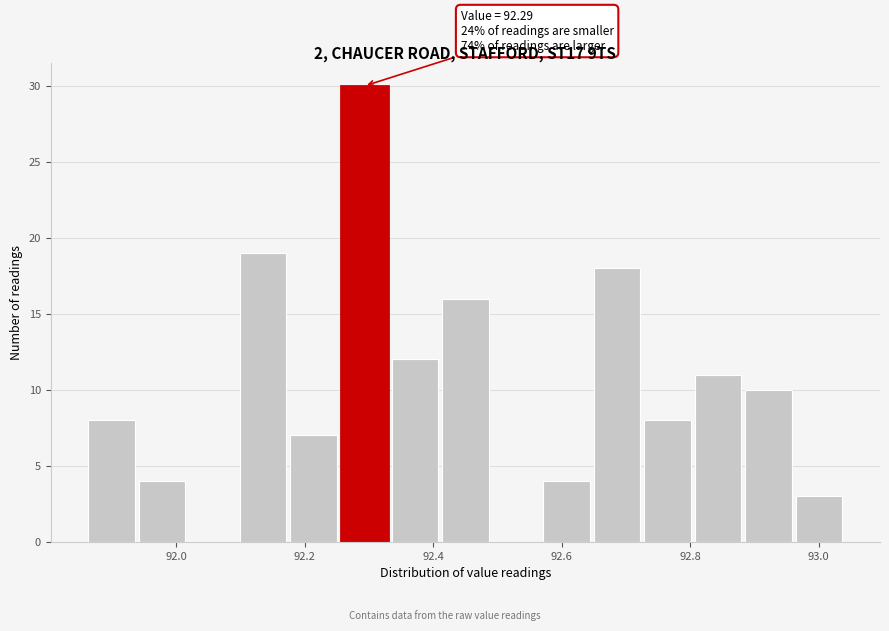

Around what value on the x-axis is the tallest bar? Give the approximate position of its centre, as read against the axis.

92.30